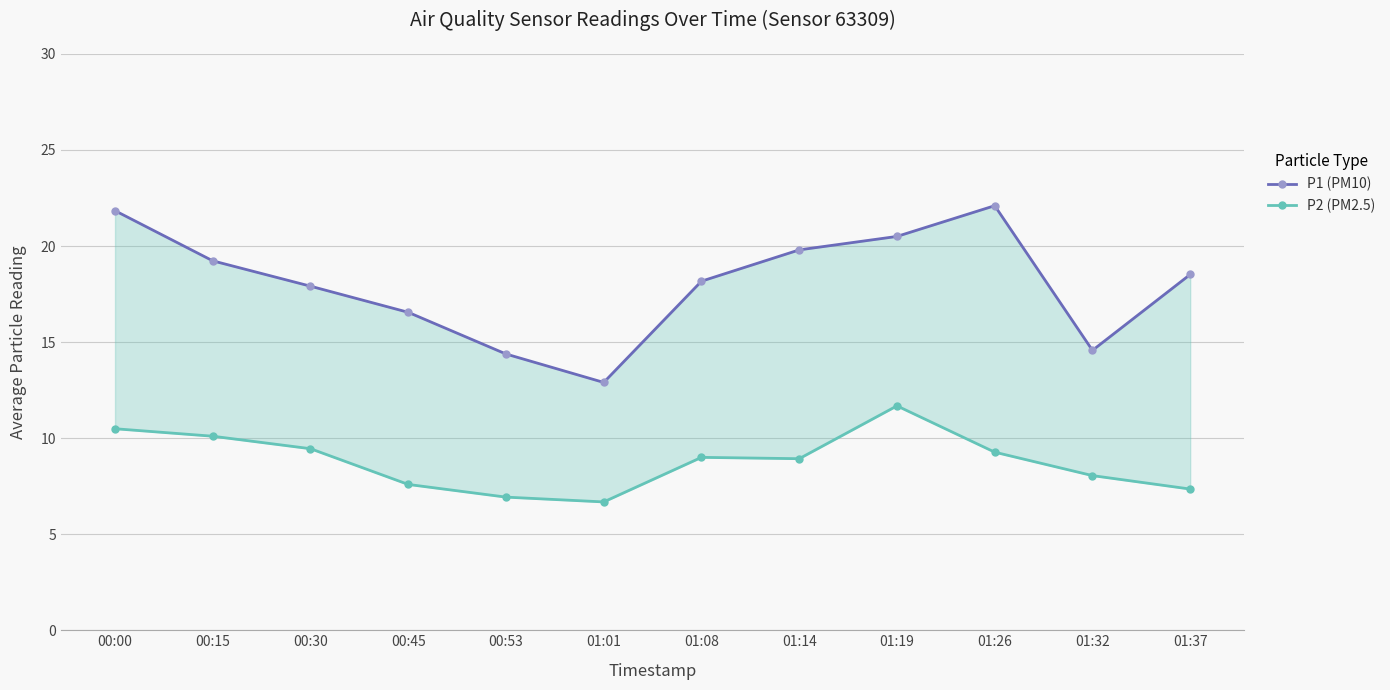

What are all the series names shown in the legend?

P1 (PM10), P2 (PM2.5)